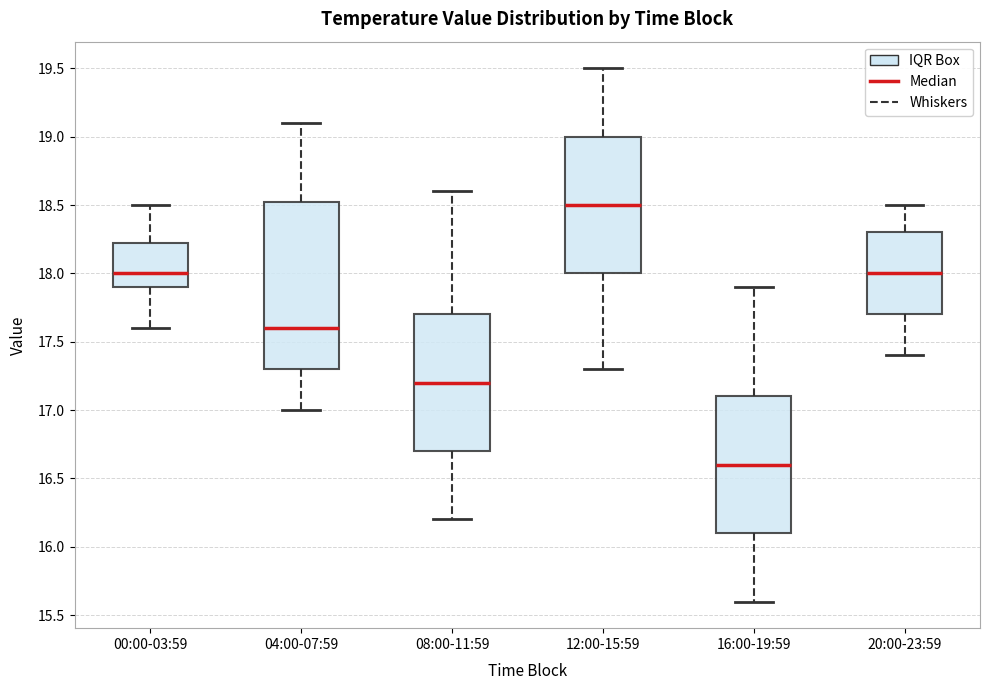

Reading left to right, read every box against the y-axis: the position of its median line, the range the box covers, and the ends of its whiskers. The values are not printed on the chart, so give them approximately, as read against the axis.

00:00-03:59: median 18.00, box 17.90 to 18.25, whiskers 17.60 to 18.50
04:00-07:59: median 17.60, box 17.30 to 18.55, whiskers 17.00 to 19.10
08:00-11:59: median 17.20, box 16.70 to 17.70, whiskers 16.20 to 18.60
12:00-15:59: median 18.50, box 18.00 to 19.00, whiskers 17.30 to 19.50
16:00-19:59: median 16.60, box 16.10 to 17.10, whiskers 15.60 to 17.90
20:00-23:59: median 18.00, box 17.70 to 18.30, whiskers 17.40 to 18.50